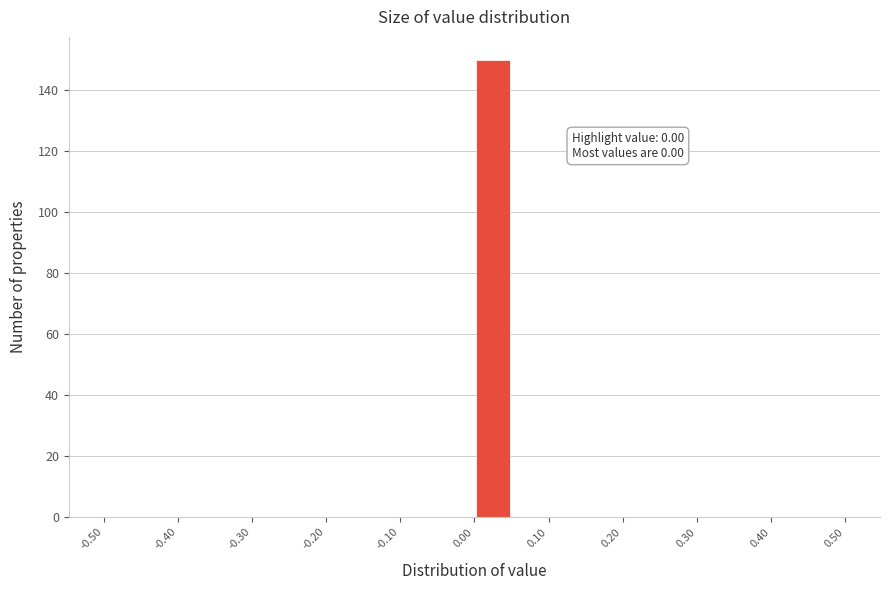

Over which range of the x-axis is the bar tallest?

0.00 to 0.05